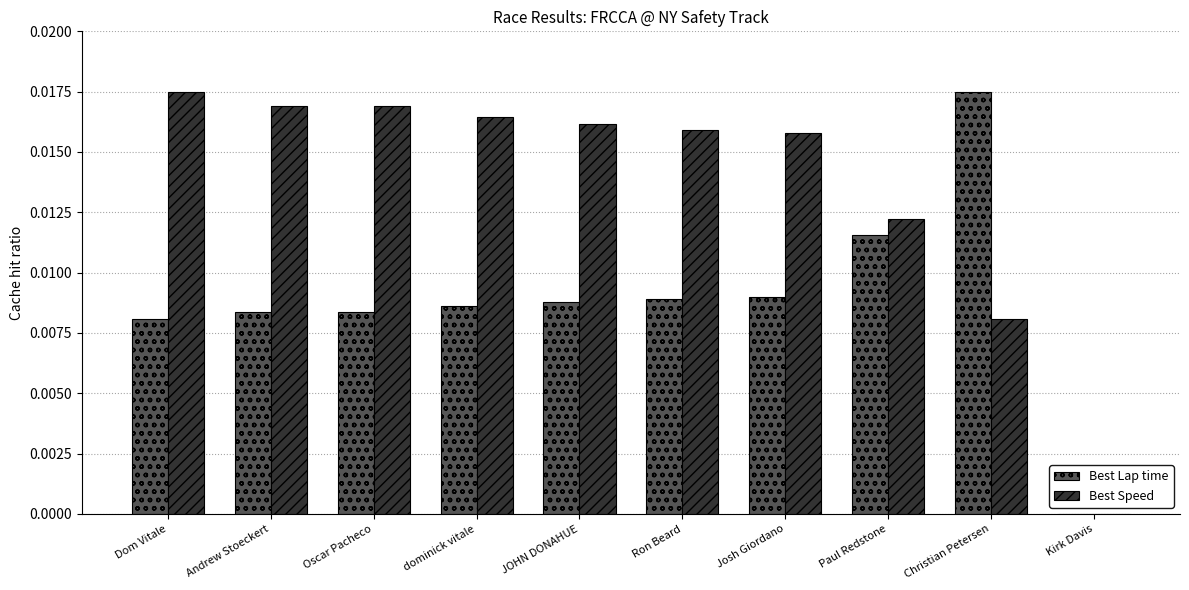

True or false: Best Lap time has a value of 0.0 at Kirk Davis.

True